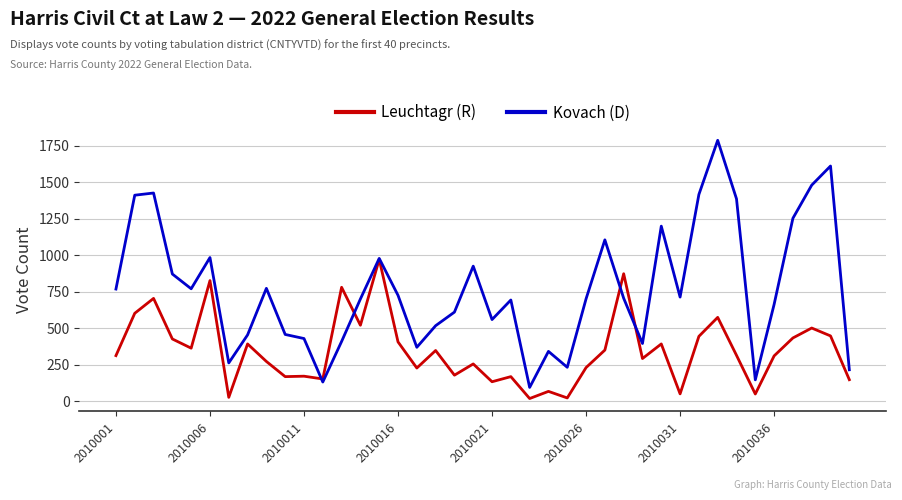

At how many categories does at least one series exceed 1772?

1